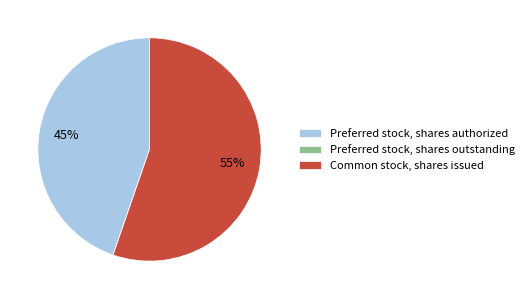

Which slice is the largest?

Common stock, shares issued